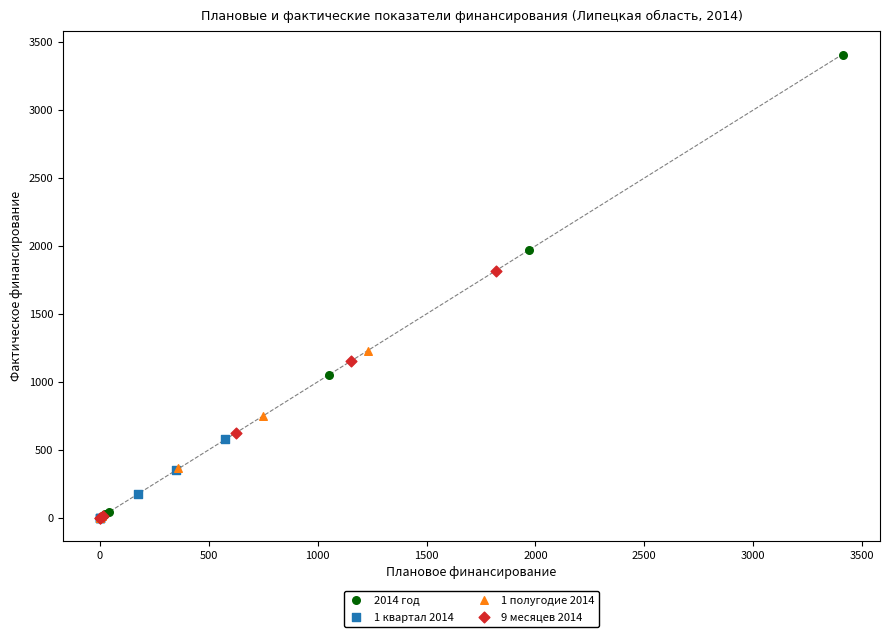

Which series contains the highest Y value?

2014 год